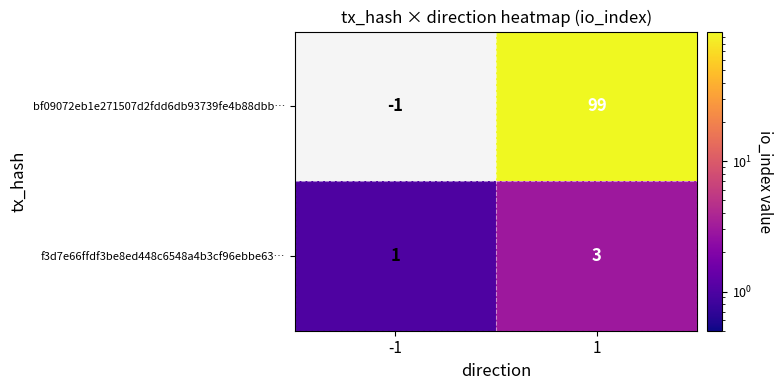

What is the difference between the bf09072eb1e271507d2fdd6db93739fe4b88dbb… values at 1 and -1?

100